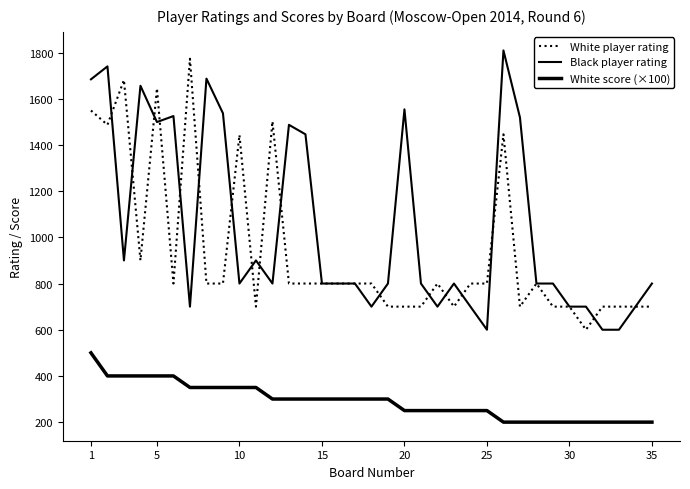

Is this an area chart (filled region under the line)?

No